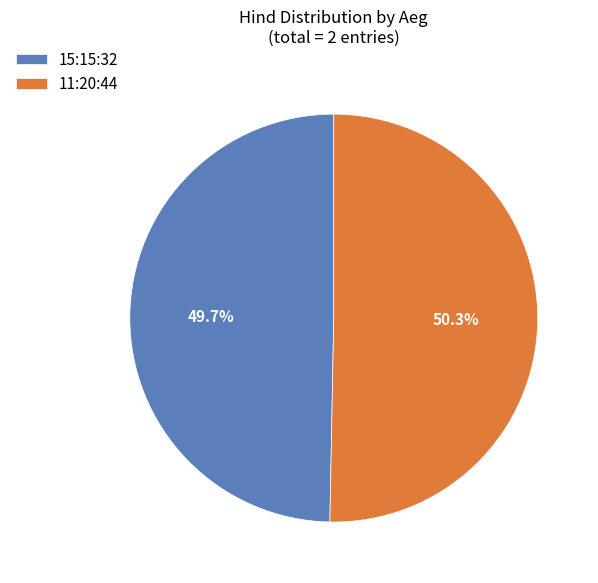

The 11:20:44 slice represents 50% of the pie. True or false?

True